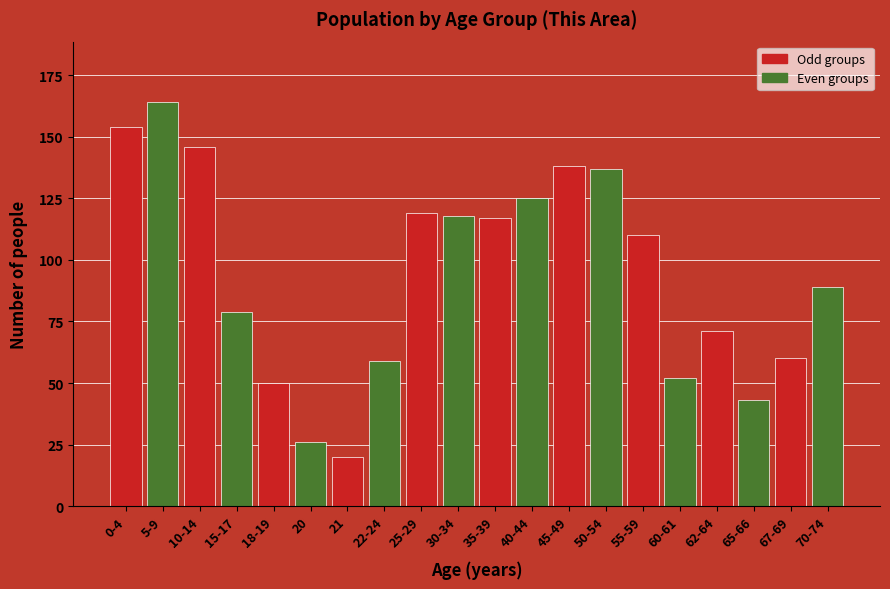

Reading left to right, list all the values displayed in this chart.

154	164	146	79	50	26	20	59	119	118	117	125	138	137	110	52	71	43	60	89